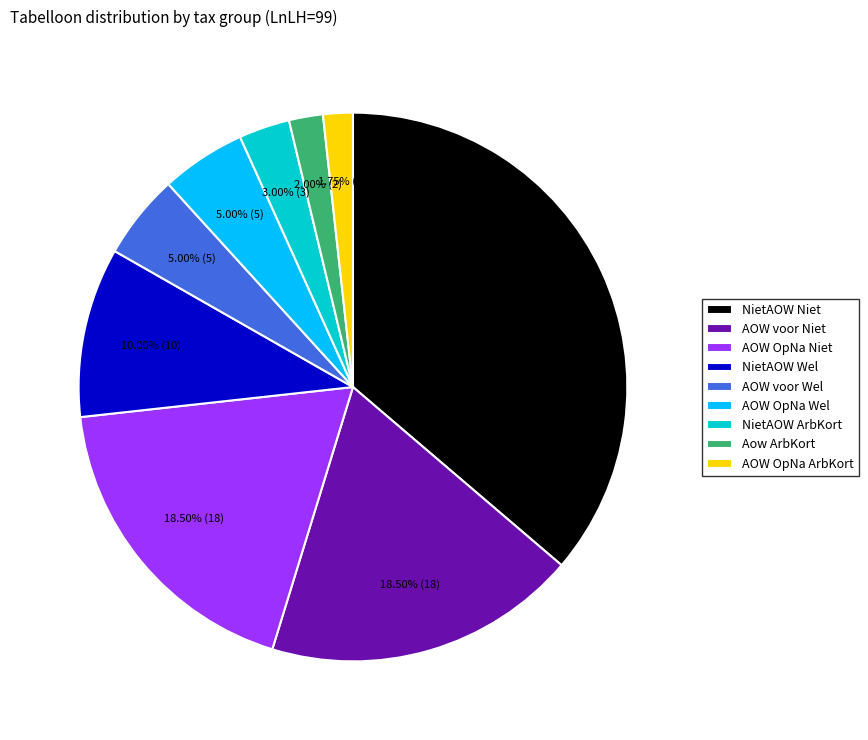

Is the sum of AOW OpNa Niet and NietAOW Wel greater than half?

No